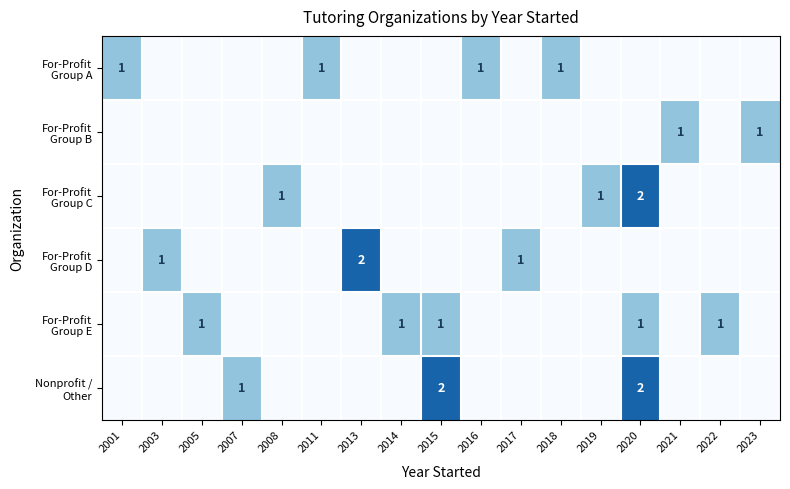

Between 2021 and 2022, which is larger?

2021